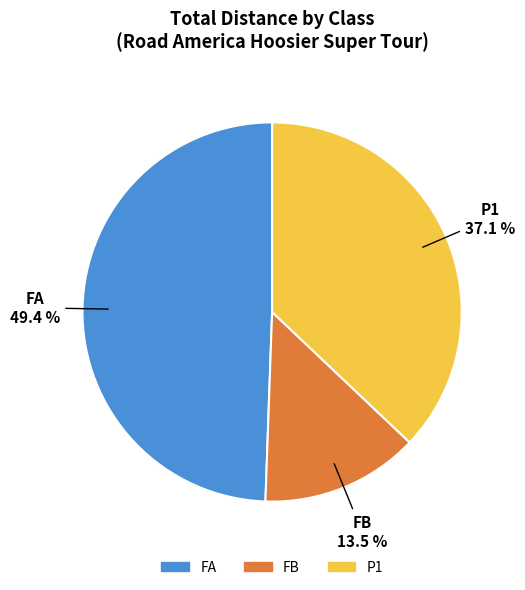

Is there a majority slice in this chart?

No